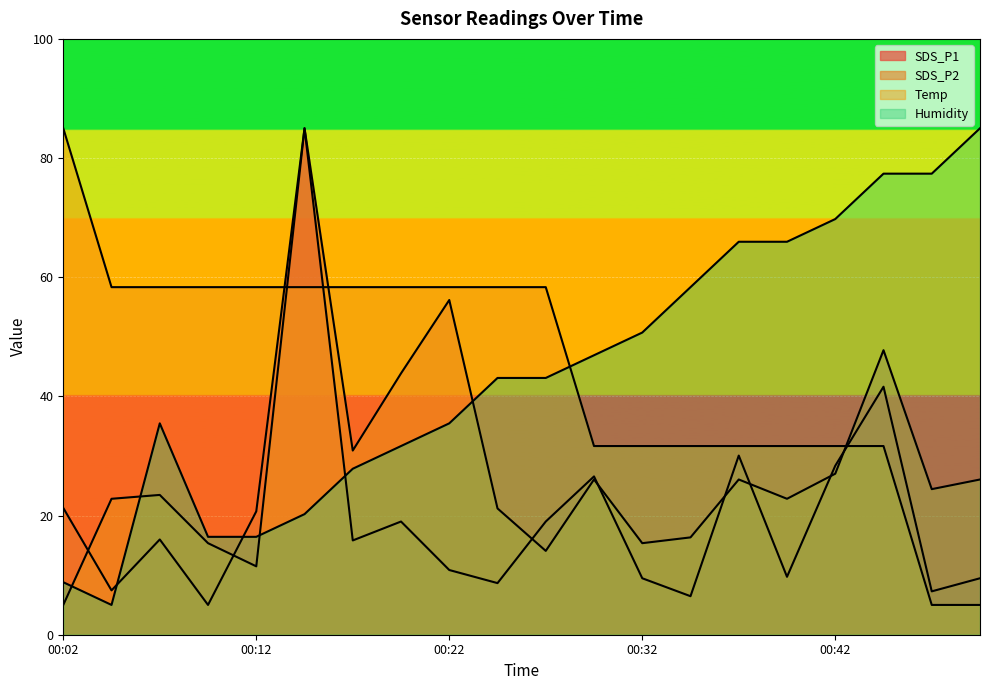

What is the minimum value shown in the chart?

5.0